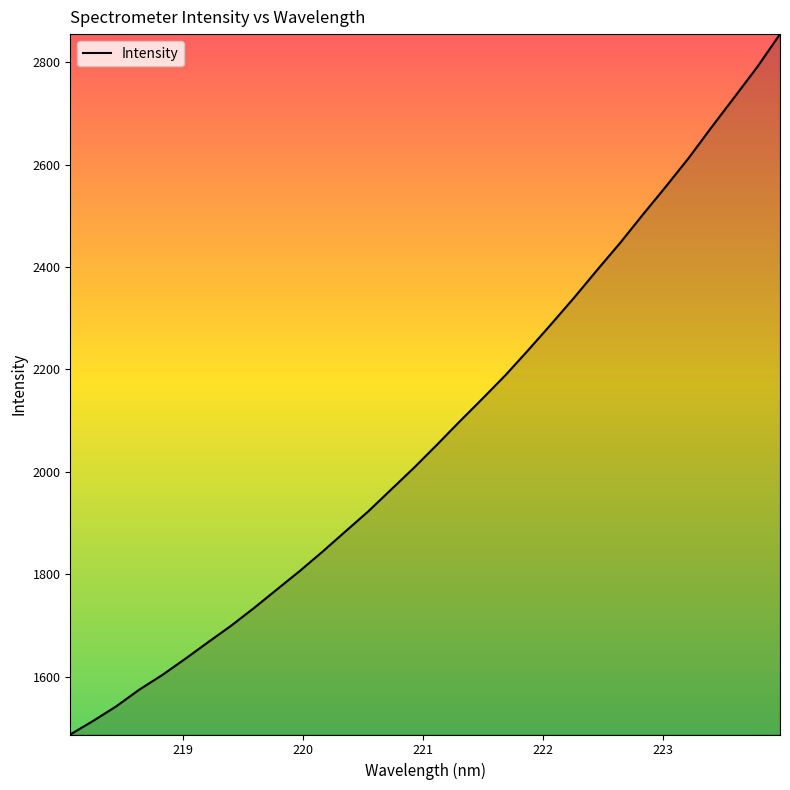

What is the smallest value displayed?

1487.0